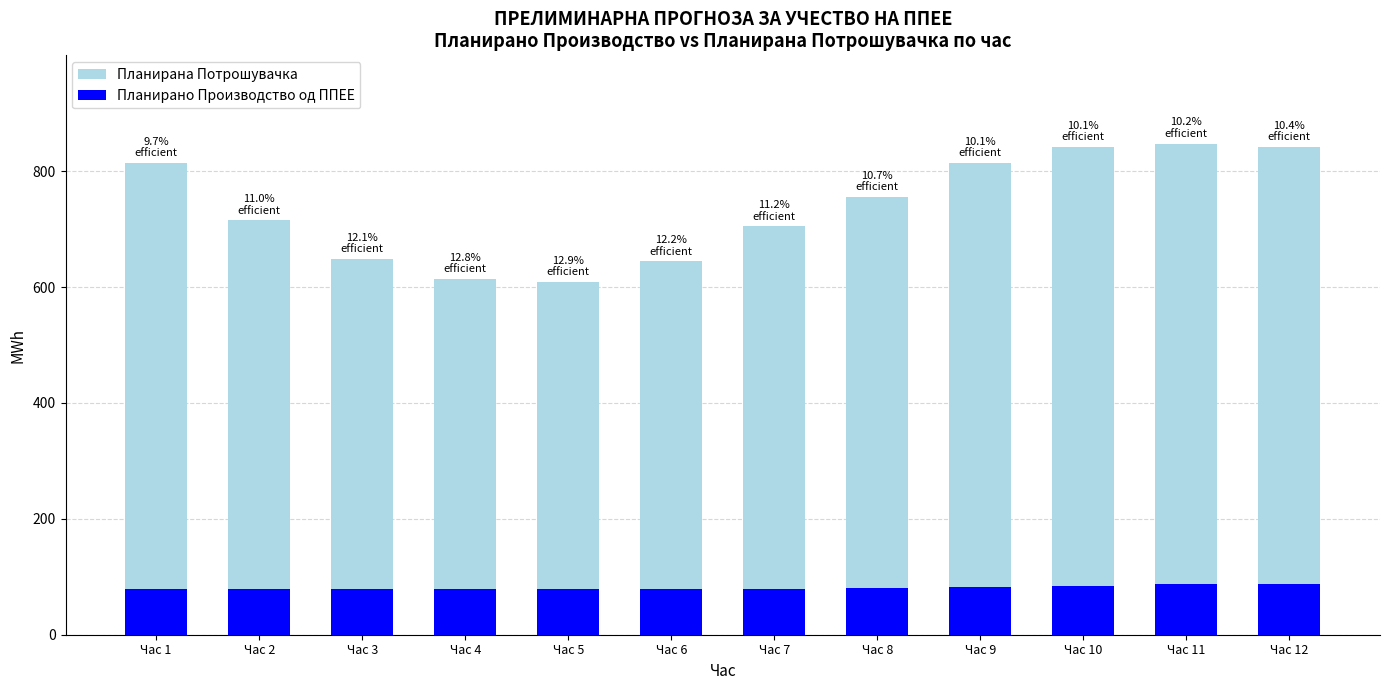

Reading left to right, list all the values displayed in this chart.

Планирана Потрошувачка: Час 1=814.2	Час 2=715.3	Час 3=648.6	Час 4=614.1	Час 5=608.5	Час 6=644.5	Час 7=704.6	Час 8=755.3	Час 9=814.4	Час 10=842.0	Час 11=847.3	Час 12=841.5
Планирано Производство од ППЕЕ: Час 1=78.8	Час 2=78.8	Час 3=78.6	Час 4=78.8	Час 5=78.8	Час 6=78.8	Час 7=79.0	Час 8=80.7	Час 9=82.4	Час 10=84.7	Час 11=86.8	Час 12=87.6